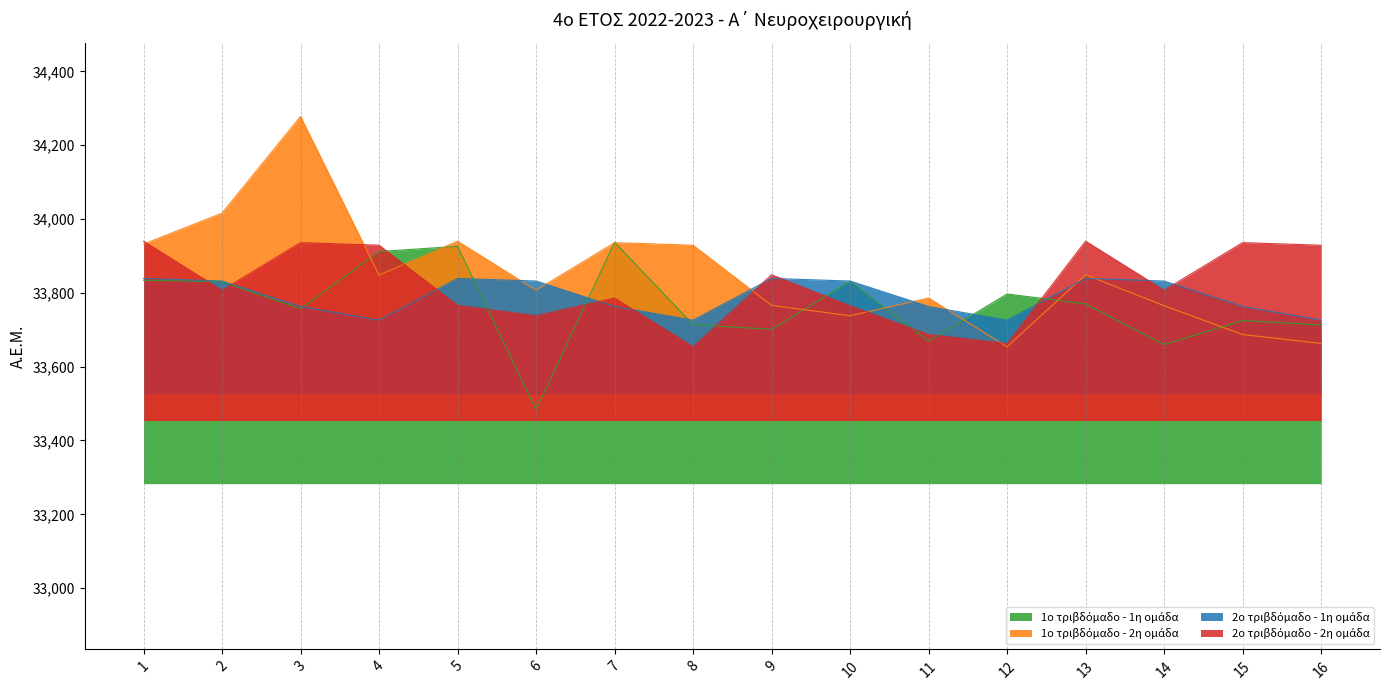

What is the total value across all series at 3?

135734